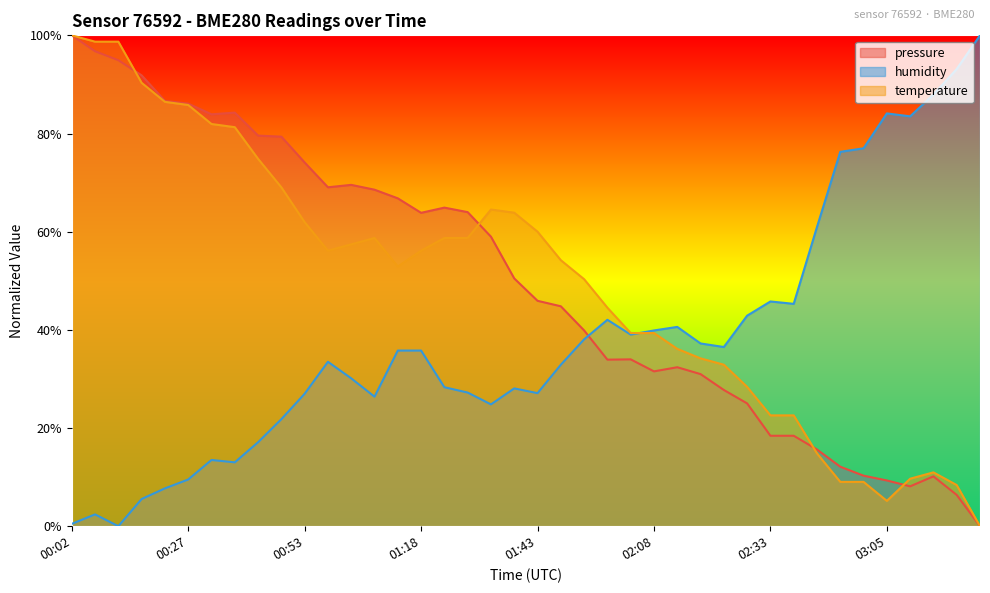

Which series ends up on top after the final intersection of humidity and pressure?

humidity